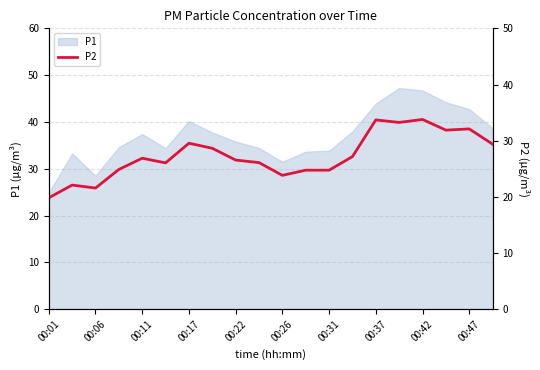

The P1 series shows 57.9 at 00:22. True or false?

False